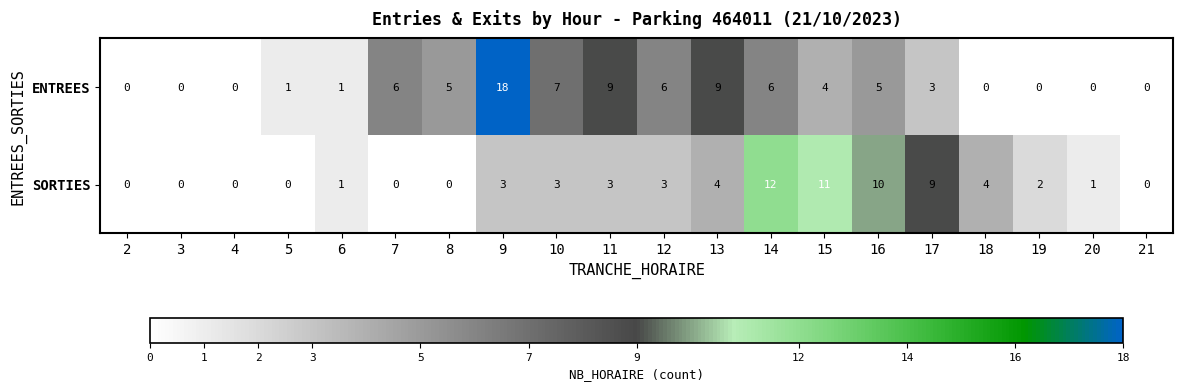

What is the total value across all series at 7?

6